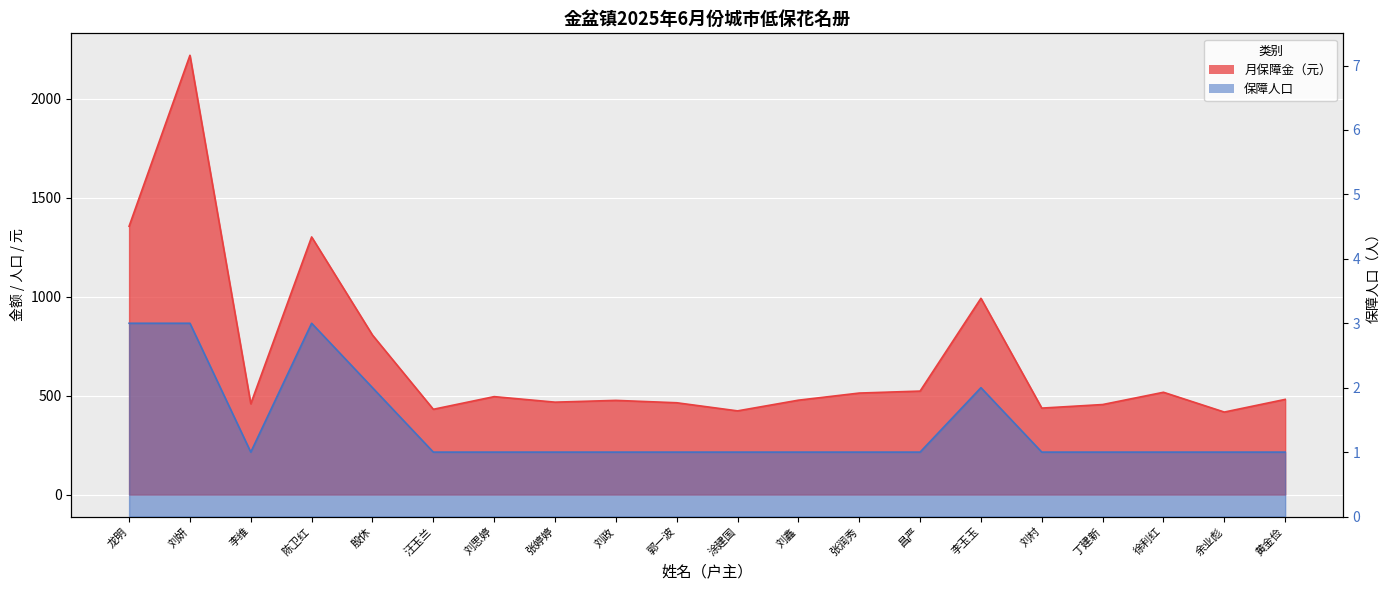

What is the label of the 1st point from the right?

黄金俭